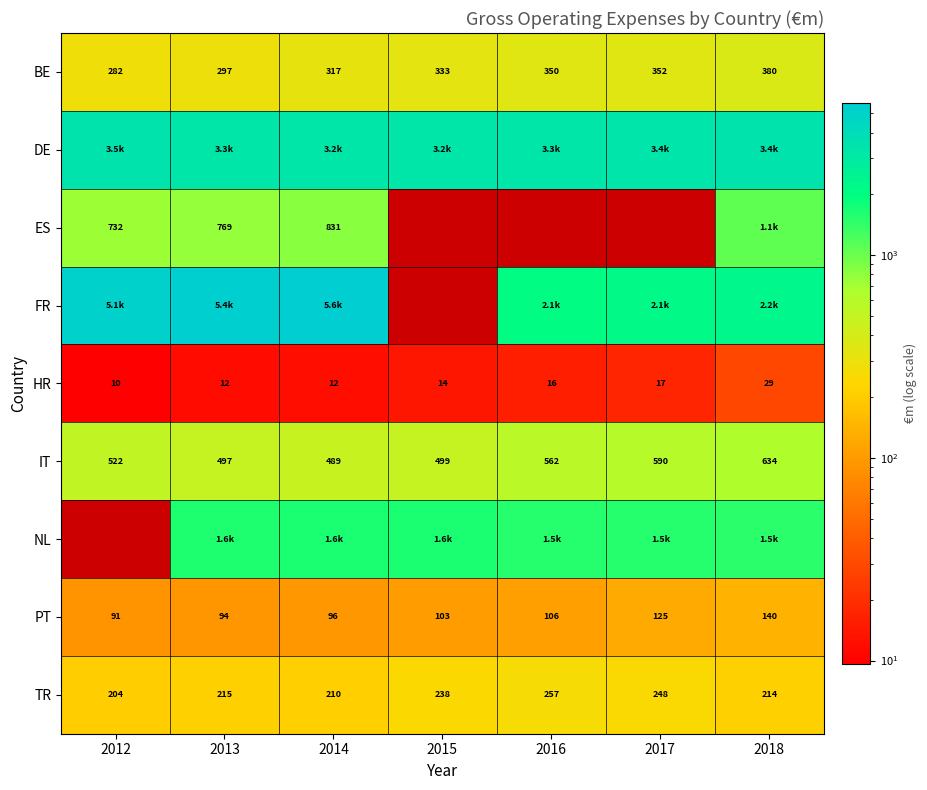

How many values in the TR series are below 215?

3